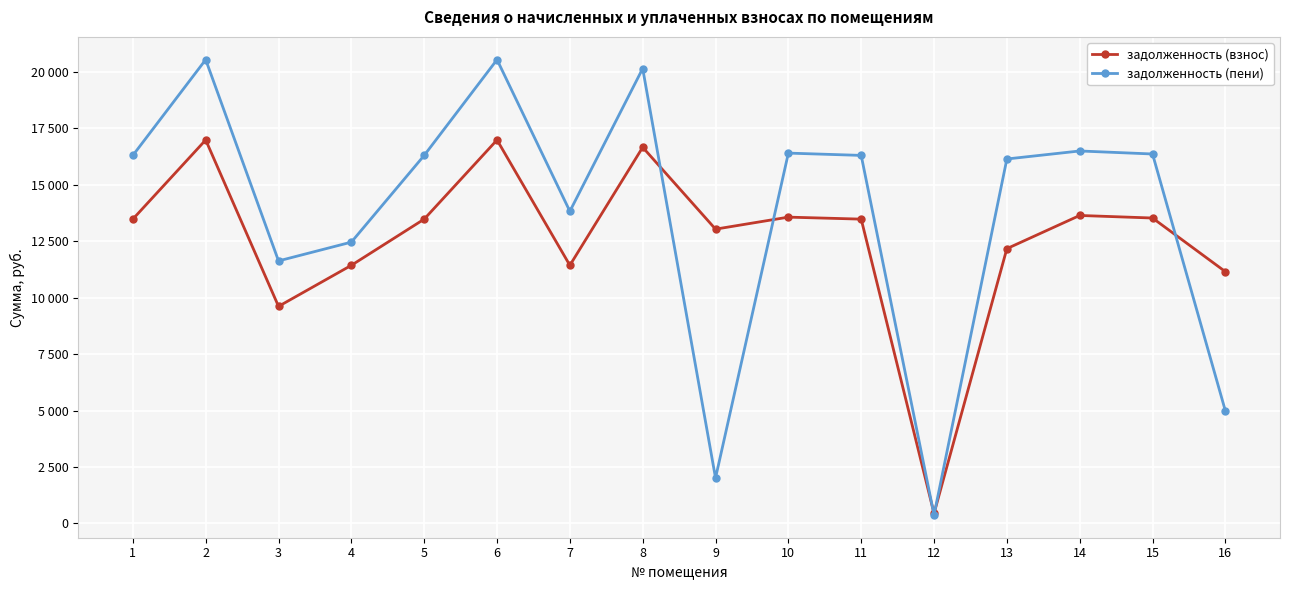

Between which two adjacent categories do задолженность (взнос) and задолженность (пени) first intersect?

8 and 9